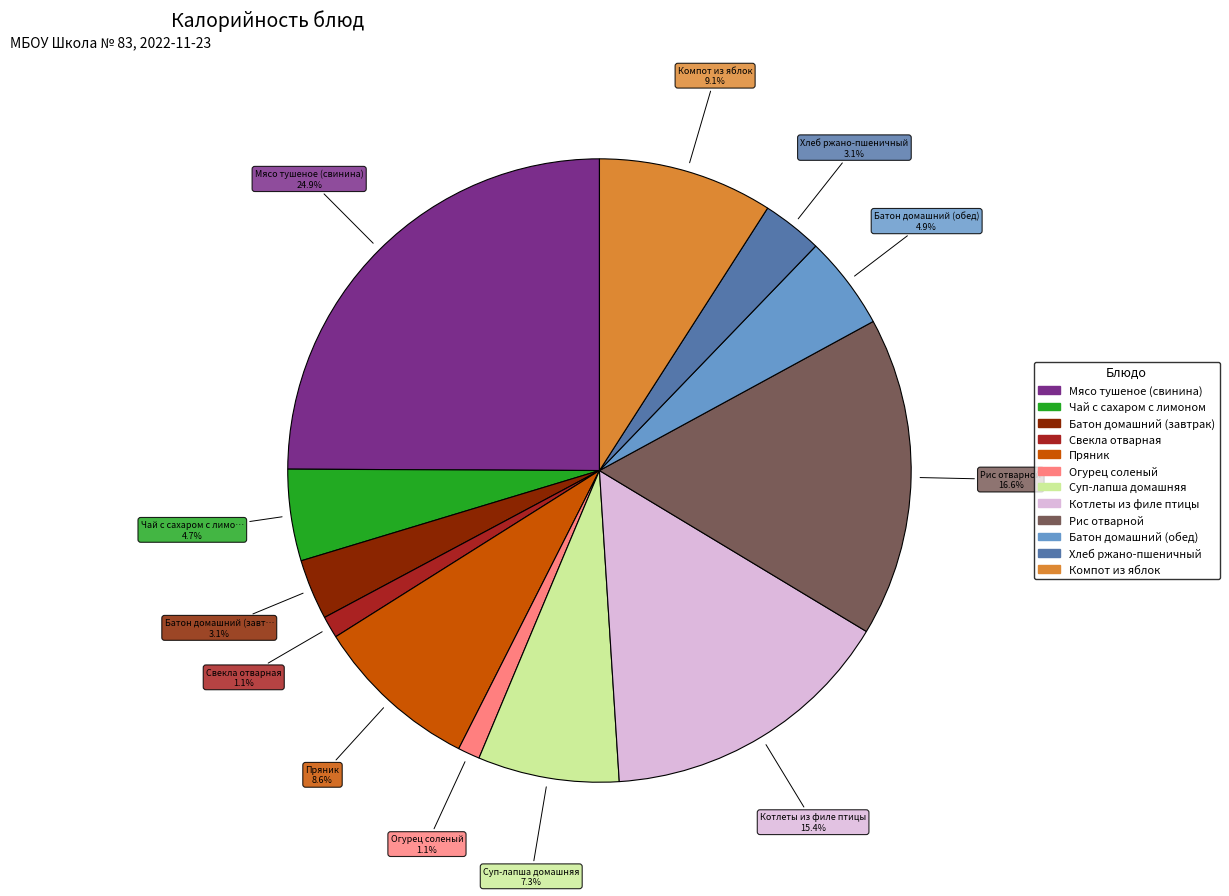

Is it true that Батон домашний (обед) is 14% of the pie?

False